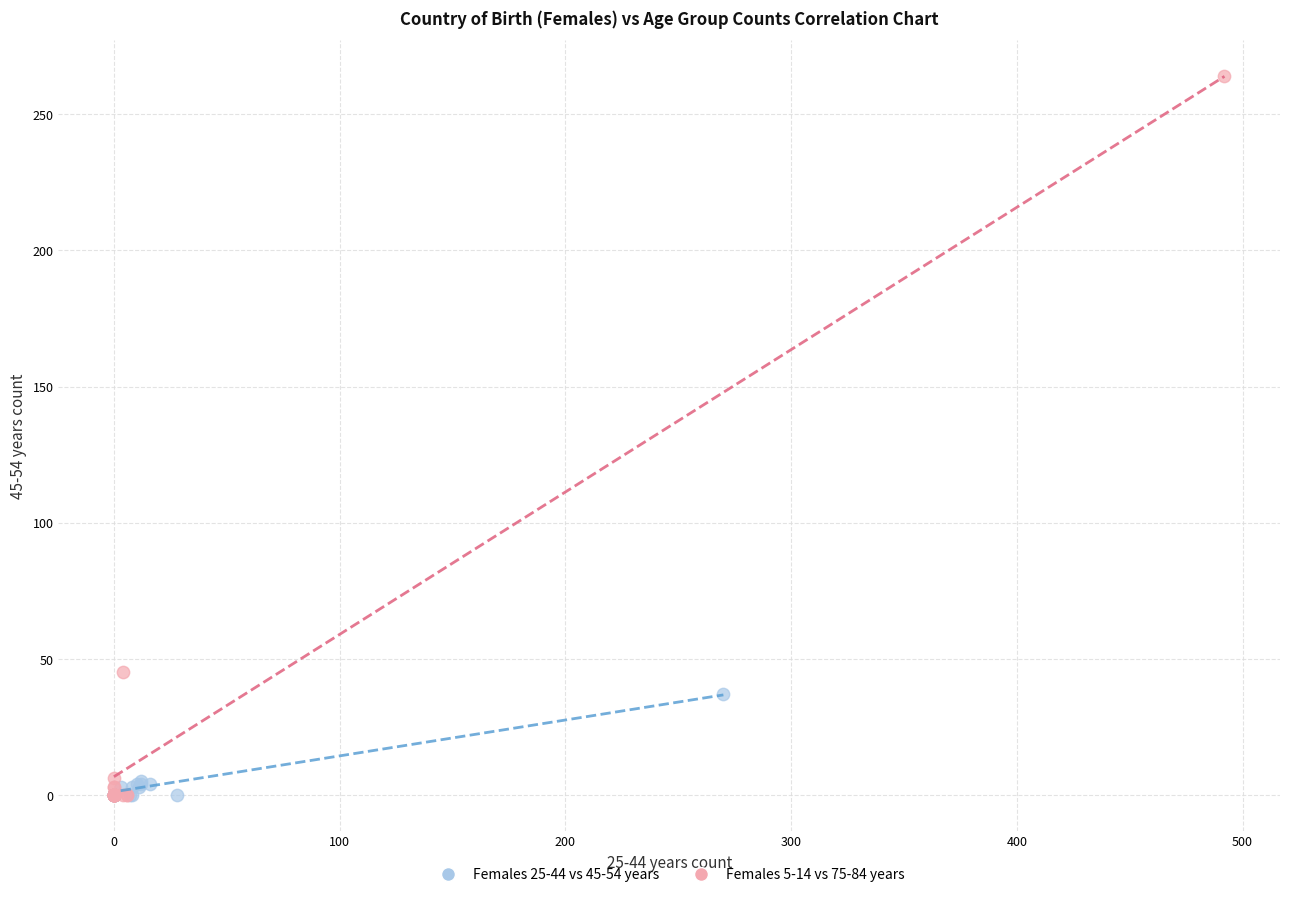

Which series reaches the maximum Y coordinate?

Females 5-14 vs 75-84 years